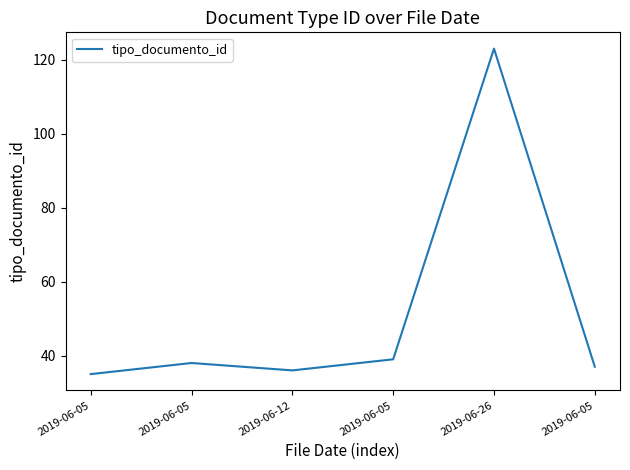

How many values are below 38?

3